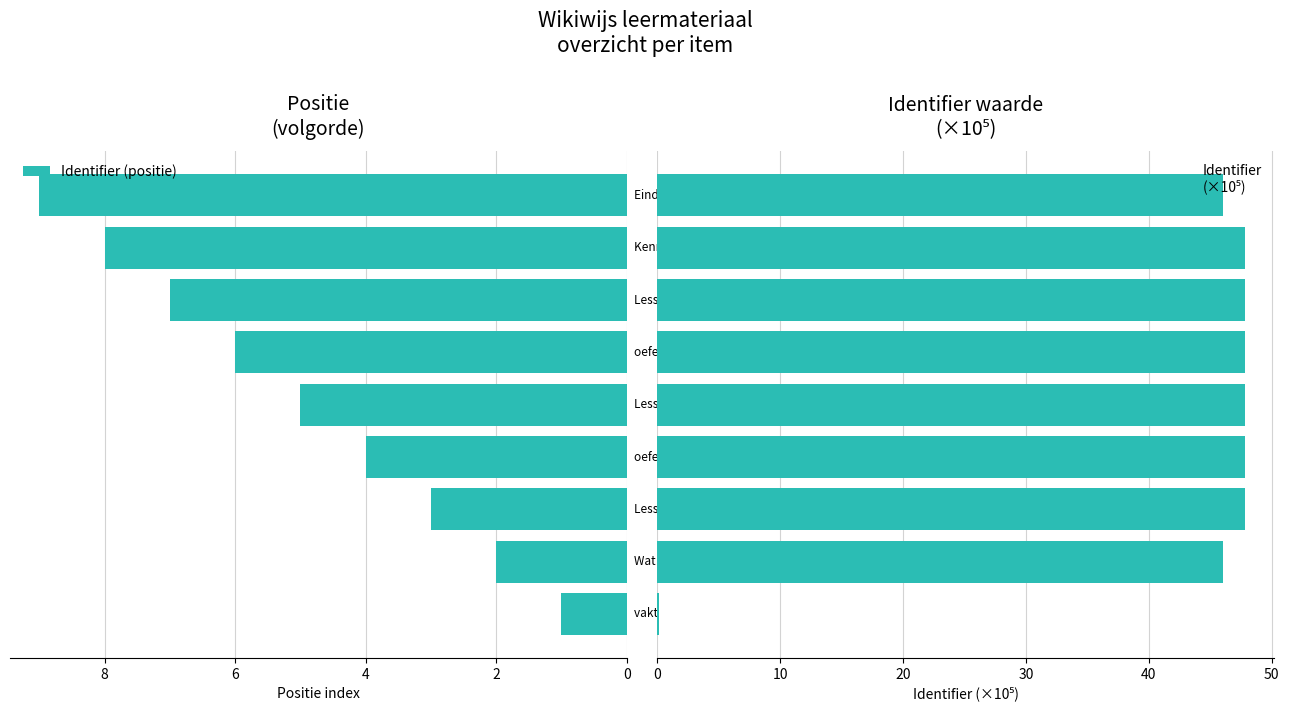

Rank the series by their maximum value, from highest to lowest.

Identifier
(×10⁵), Identifier (positie)